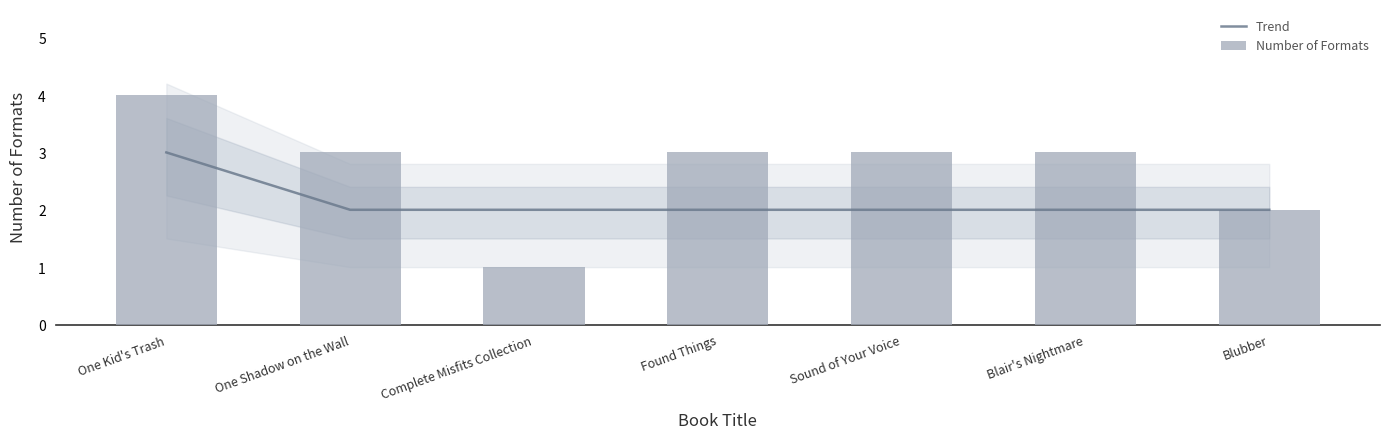

What value does the Number of Formats series have at One Shadow on the Wall?

3